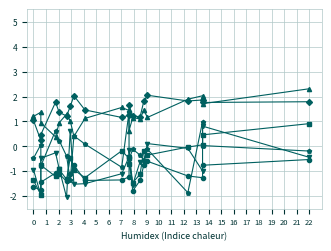

What is the maximum value for Math Growth?

2.3